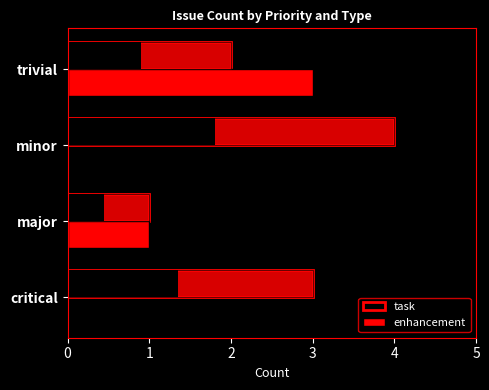

What is the average value of the task series?

2